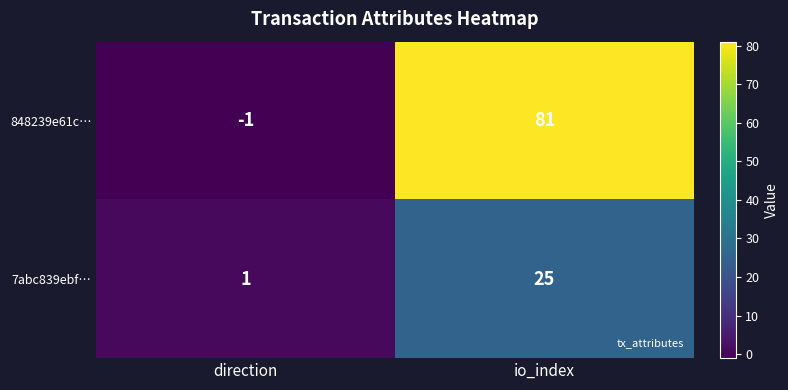

List the series in order of their peak value, lowest first.

7abc839ebf…, 848239e61c…